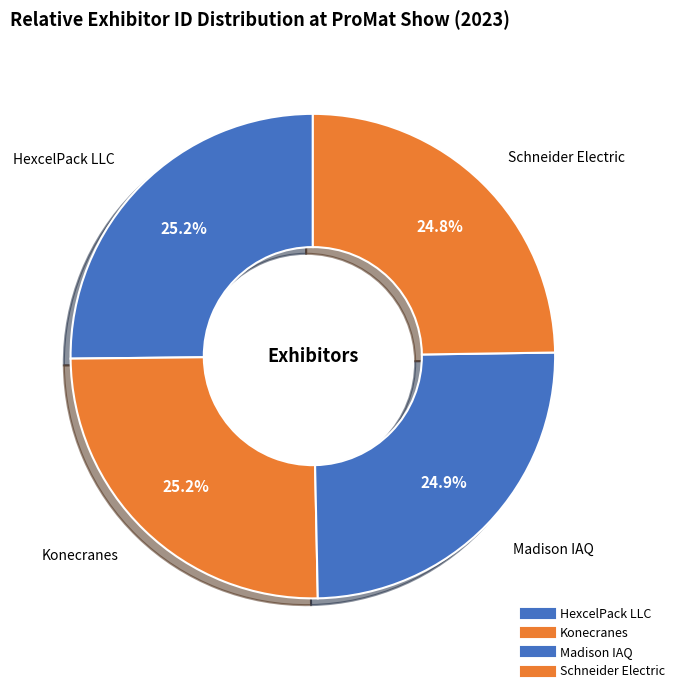

Count the number of slices in the pie.

4